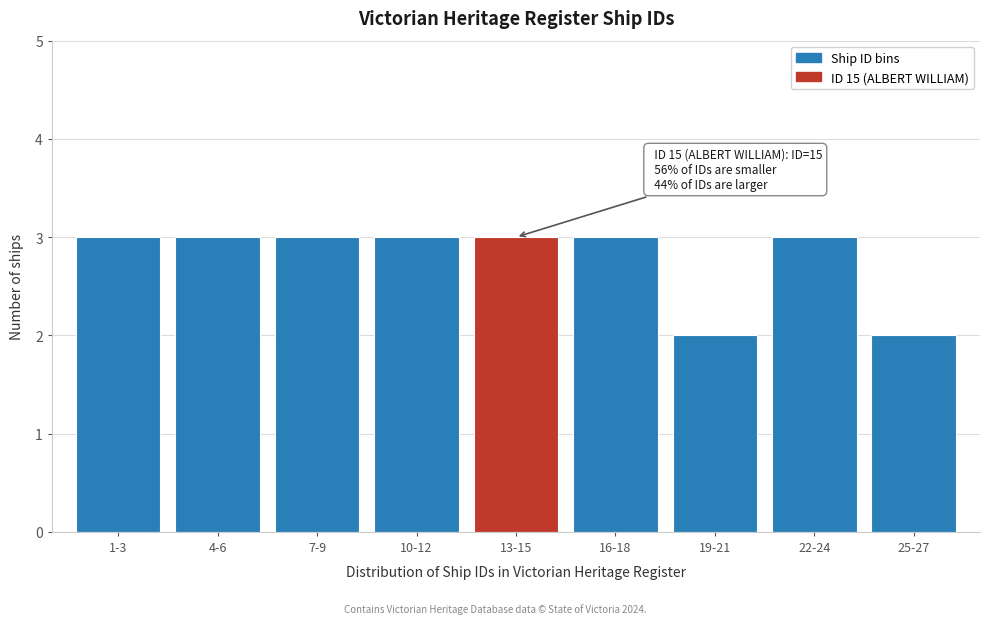

Reading left to right, list all the values displayed in this chart.

3	3	3	3	3	3	2	3	2